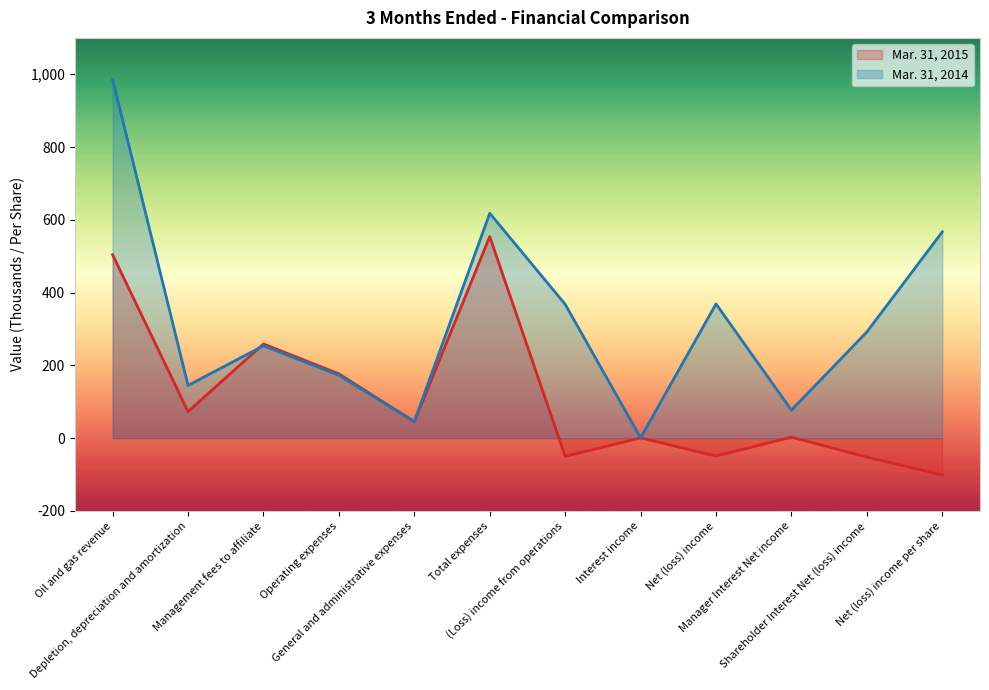

At which label is Mar. 31, 2014 closest to 493?

Net (loss) income per share